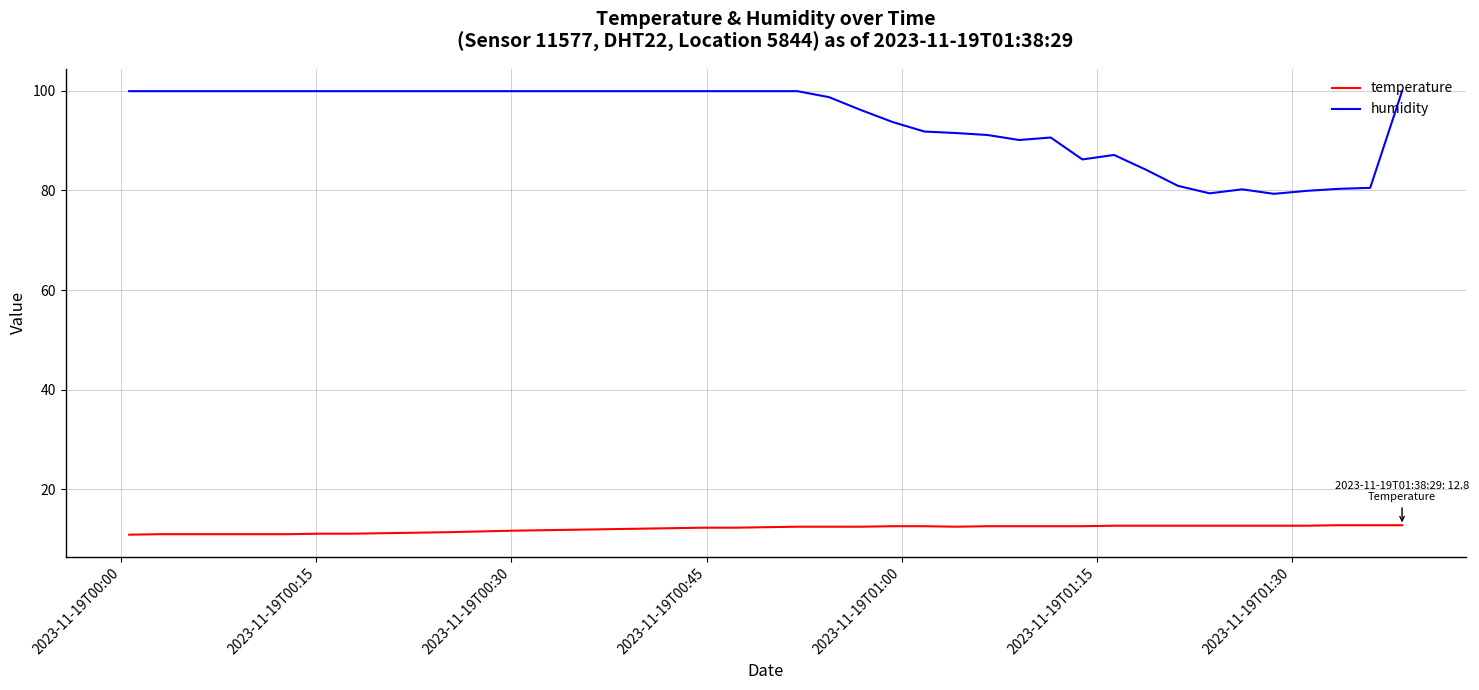

How many lines are shown in the chart?

2